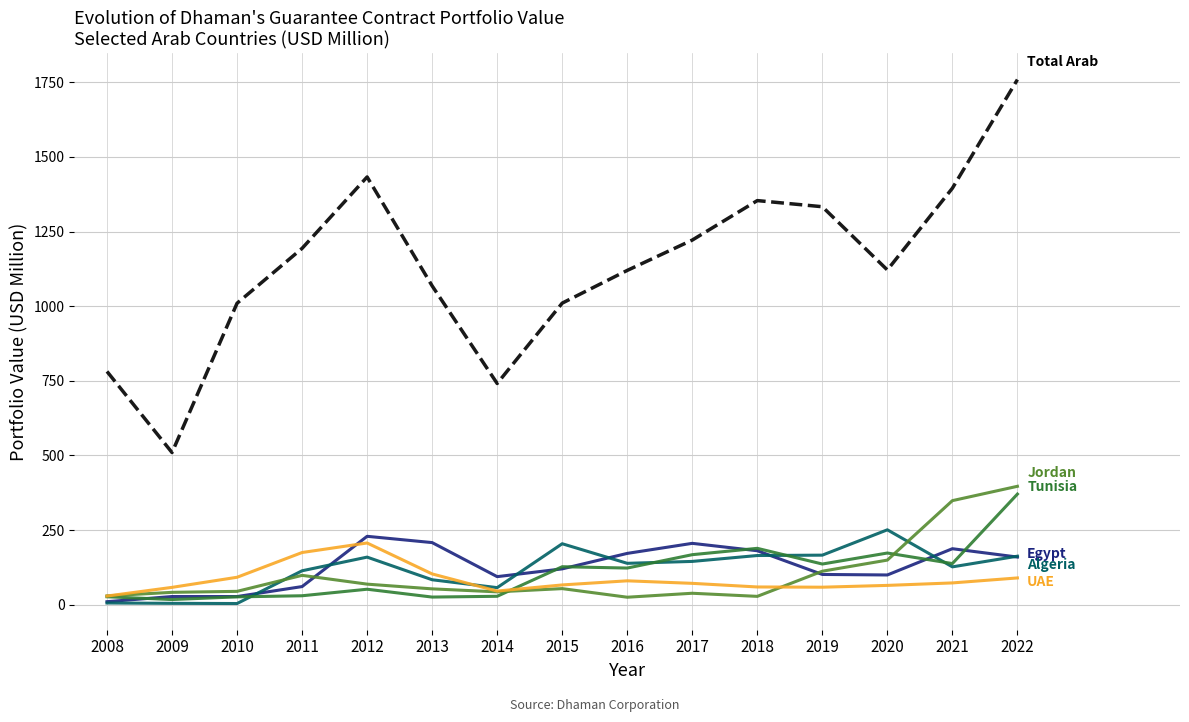

What is the difference between the highest and lowest values at 2015?

956.3